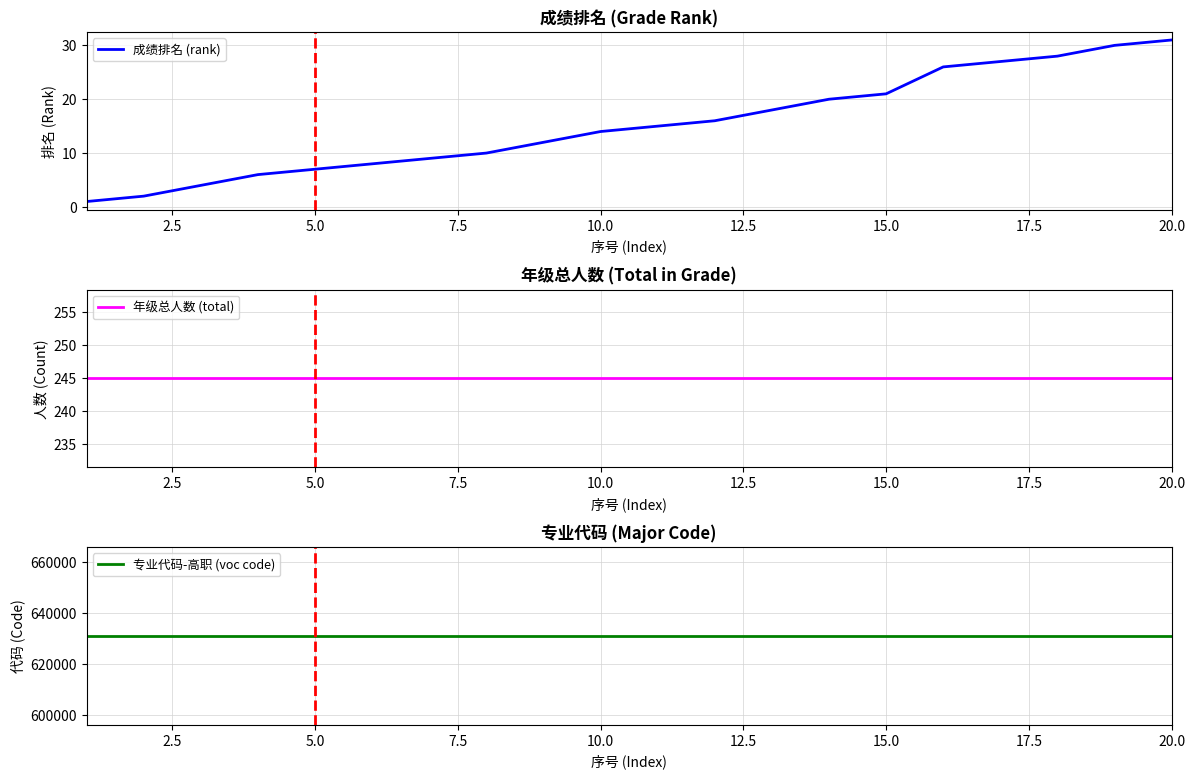

True or false: 成绩排名 (rank) has a value of 11 at 7.5.

False